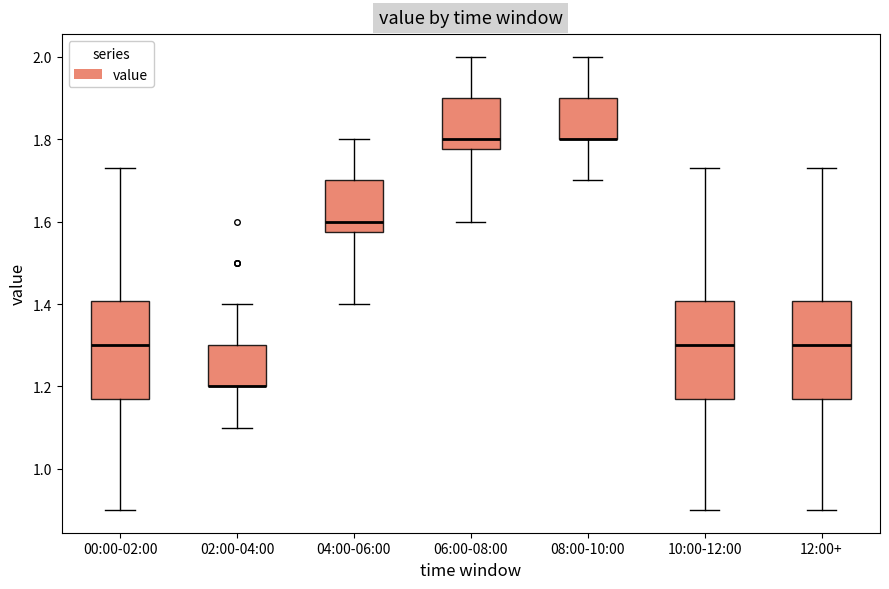

Reading left to right, read every box against the y-axis: the position of its median line, the range the box covers, and the ends of its whiskers. The values are not printed on the chart, so give them approximately, as read against the axis.

00:00-02:00: median 1.30, box 1.18 to 1.40, whiskers 0.90 to 1.74
02:00-04:00: median 1.20 (drawn on the box's lower edge), box 1.20 to 1.30, whiskers 1.10 to 1.40
04:00-06:00: median 1.60, box 1.58 to 1.70, whiskers 1.40 to 1.80
06:00-08:00: median 1.80, box 1.78 to 1.90, whiskers 1.60 to 2.00
08:00-10:00: median 1.80 (drawn on the box's lower edge), box 1.80 to 1.90, whiskers 1.70 to 2.00
10:00-12:00: median 1.30, box 1.18 to 1.40, whiskers 0.90 to 1.74
12:00+: median 1.30, box 1.18 to 1.40, whiskers 0.90 to 1.74